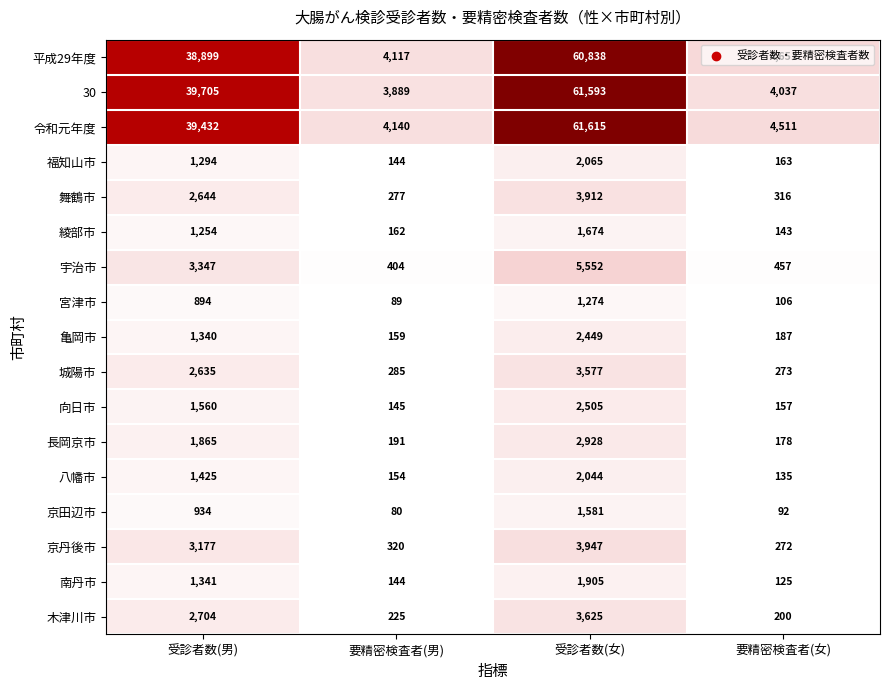

What is the difference between the second highest and minimum values in the 長岡京市 series?

1687